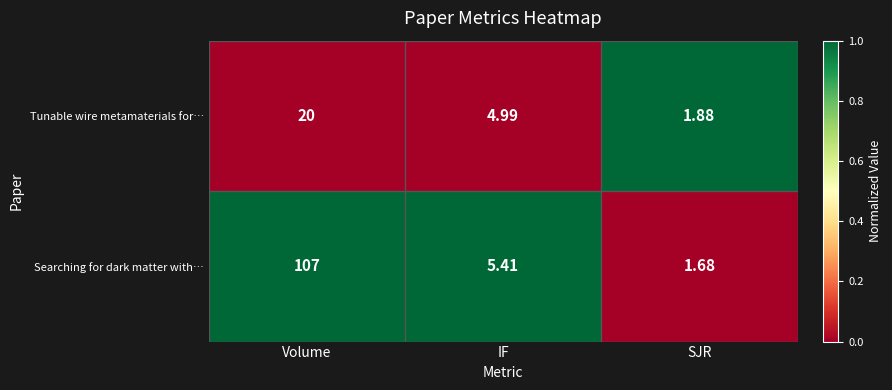

Where does the Tunable wire metamaterials for… series first go above 4?

Volume